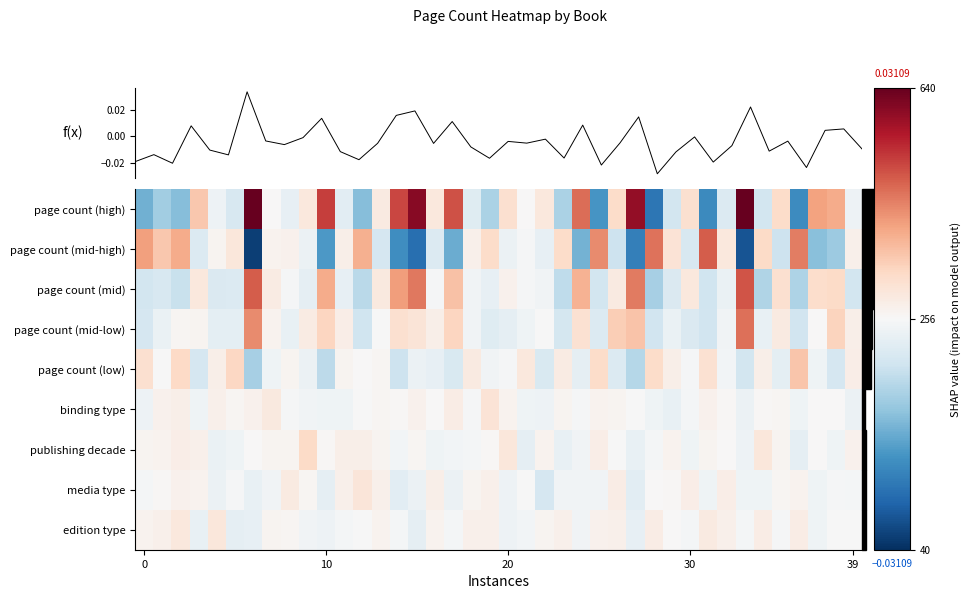

Rank the series by their maximum value, from highest to lowest.

page count (high), page count (mid), page count (mid-high), page count (mid-low), page count (low), publishing decade, binding type, media type, edition type